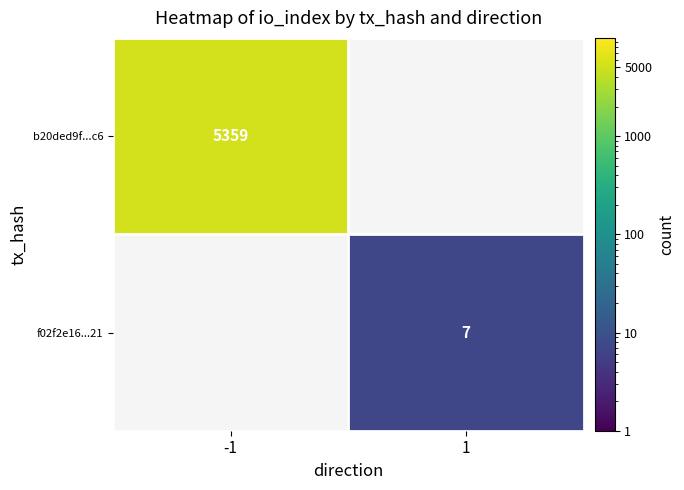

The value of f02f2e16...21 at 1 is 7. True or false?

True